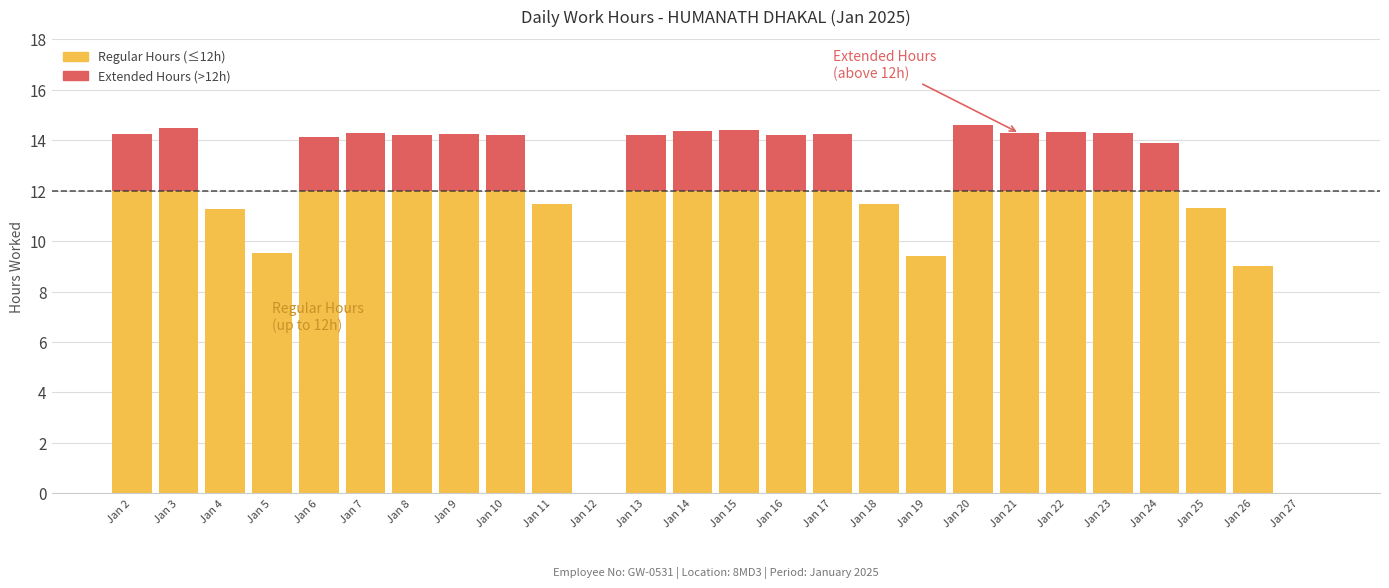

What is the total value across all series at Jan 9?

14.2